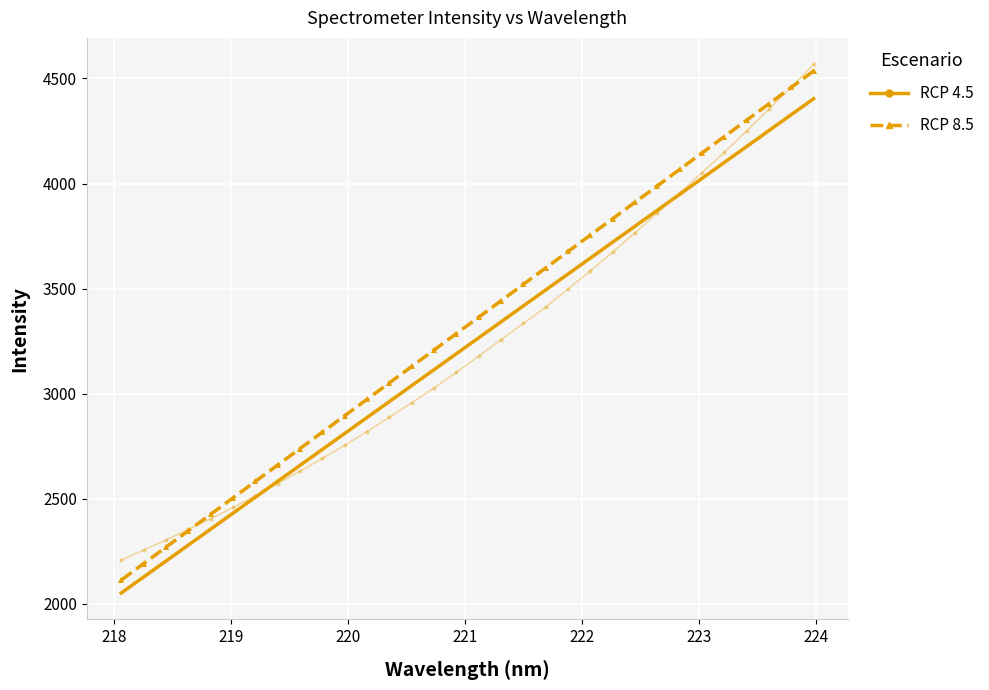

What is the greatest value displayed?

4567.5